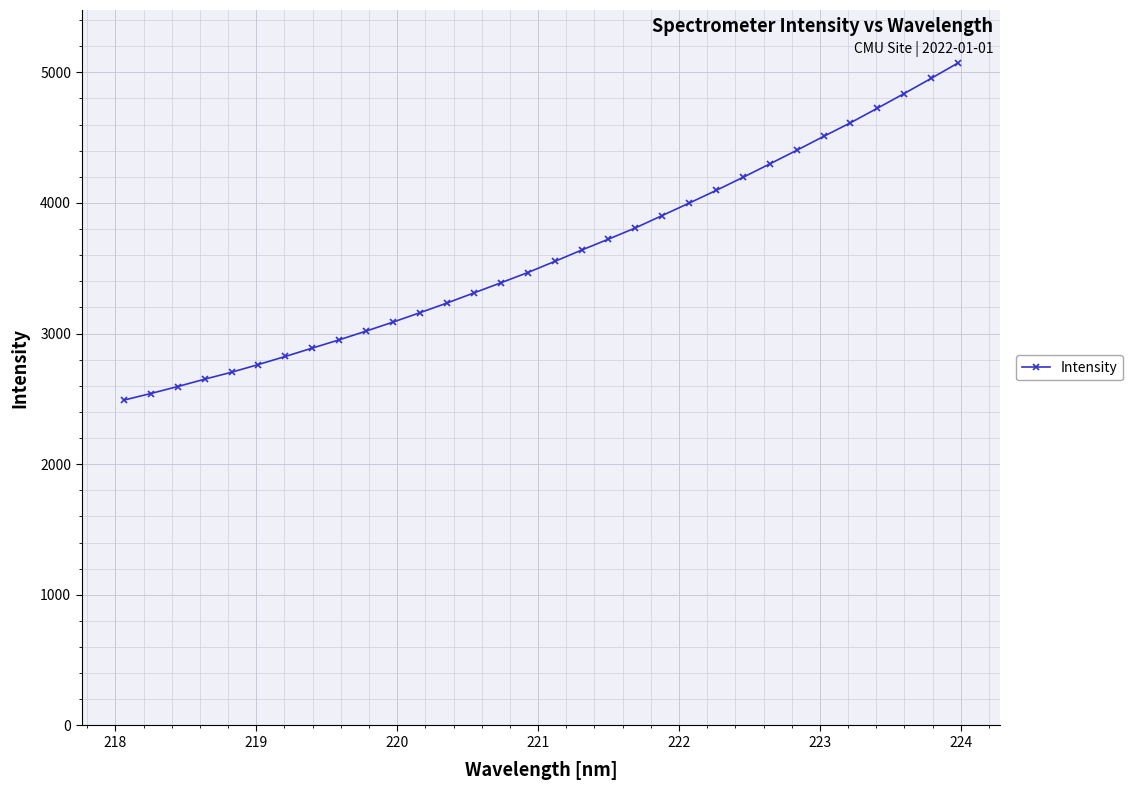

What is the minimum value shown in the chart?

2490.5